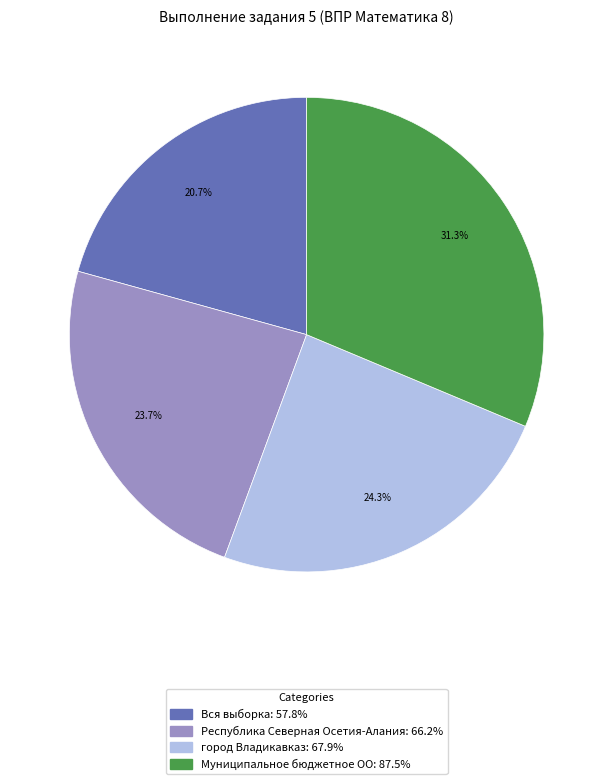

To the nearest percent, what portion does Вся выборка represent?

21%